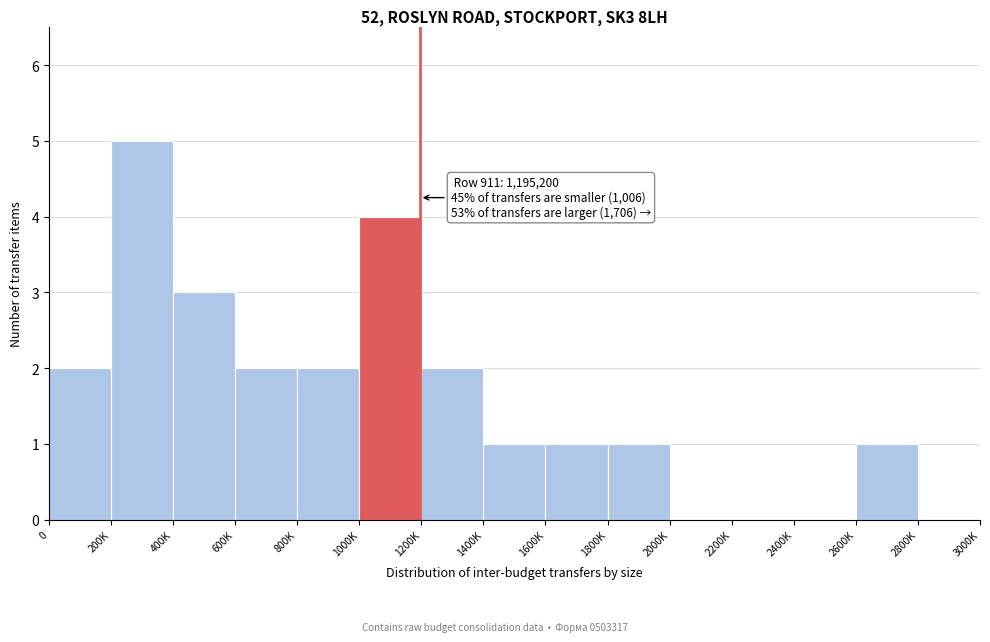

Reading left to right, list all the values displayed in this chart.

0=2	200K=5	400K=3	600K=2	800K=2	1000K=4	1200K=2	1400K=1	1600K=1	1800K=1	2000K=0	2200K=0	2400K=0	2600K=1	2800K=0